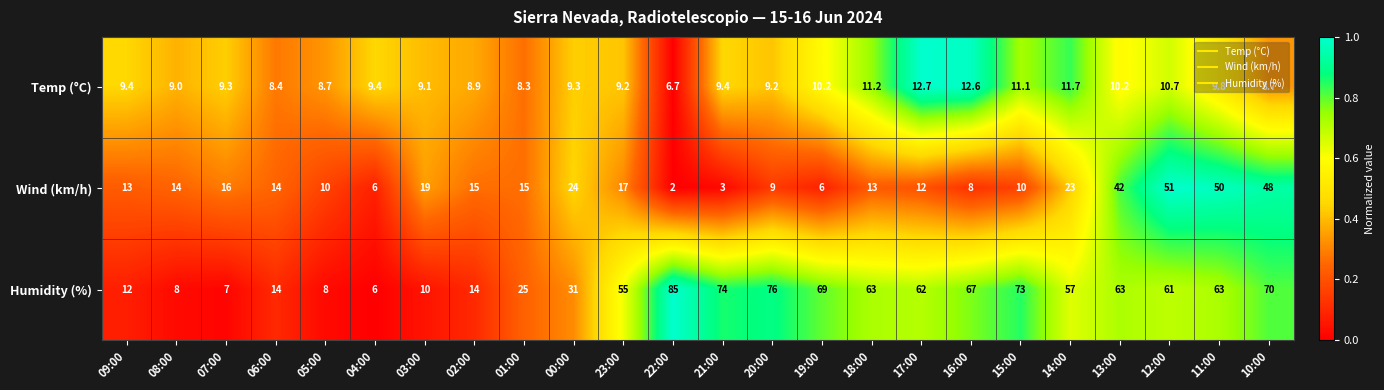

How many values in the Humidity (%) series are below 61?

12